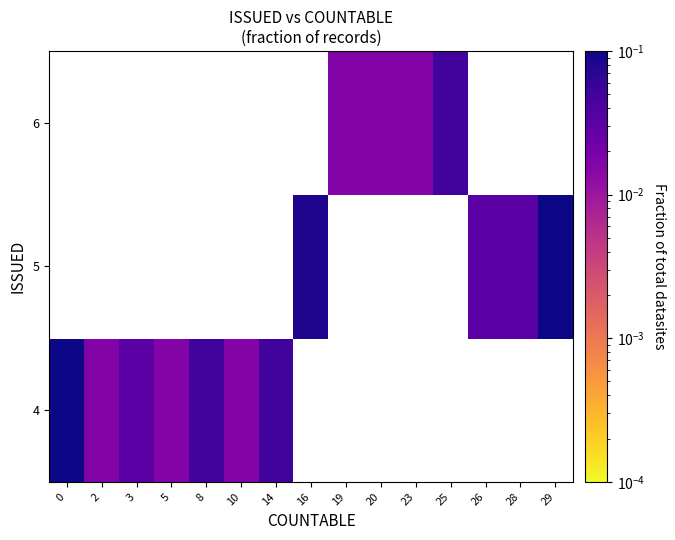

List the series in order of their peak value, highest first.

4, 5, 6